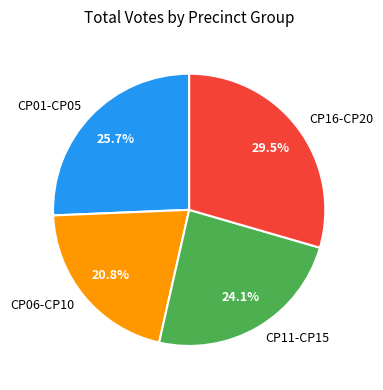

Which category has the biggest portion of the pie?

CP16-CP20